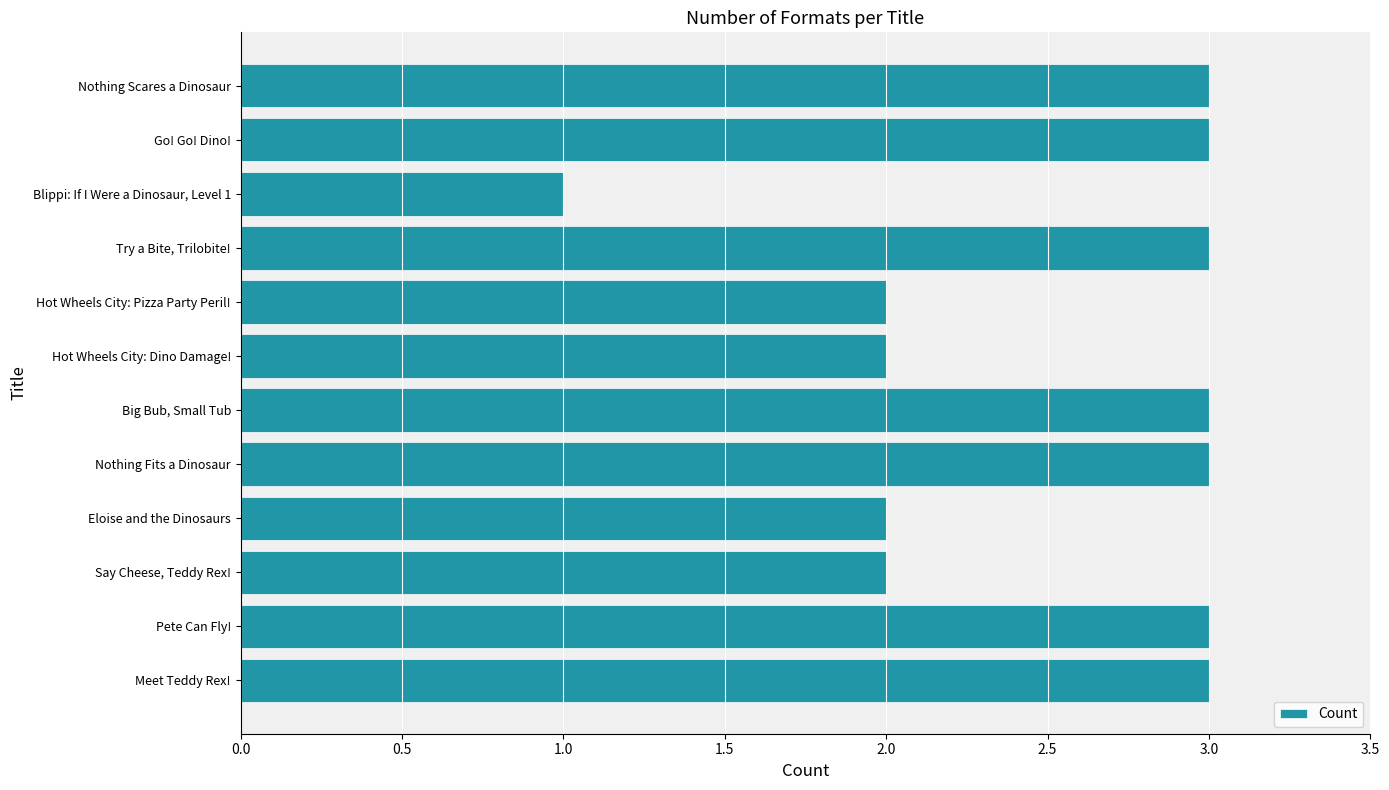

True or false: the data shows 5 at Nothing Fits a Dinosaur.

False